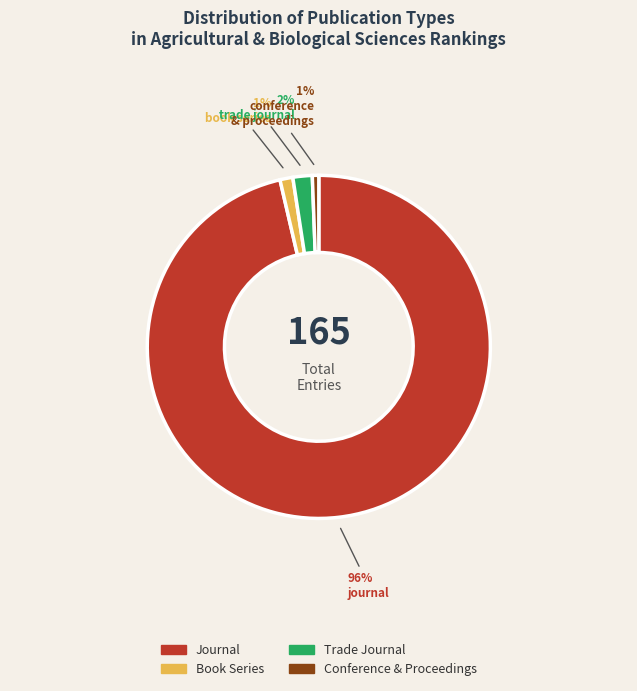

To the nearest percent, what is the average slice percentage?

25%